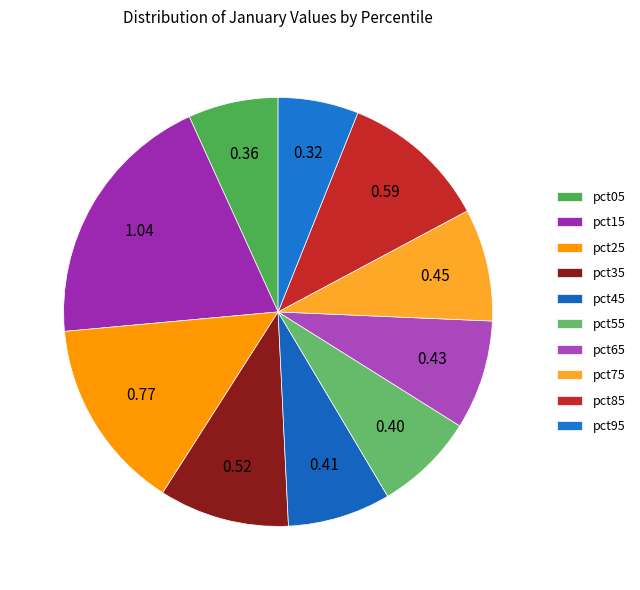

To the nearest percent, what is the average slice percentage?

10%